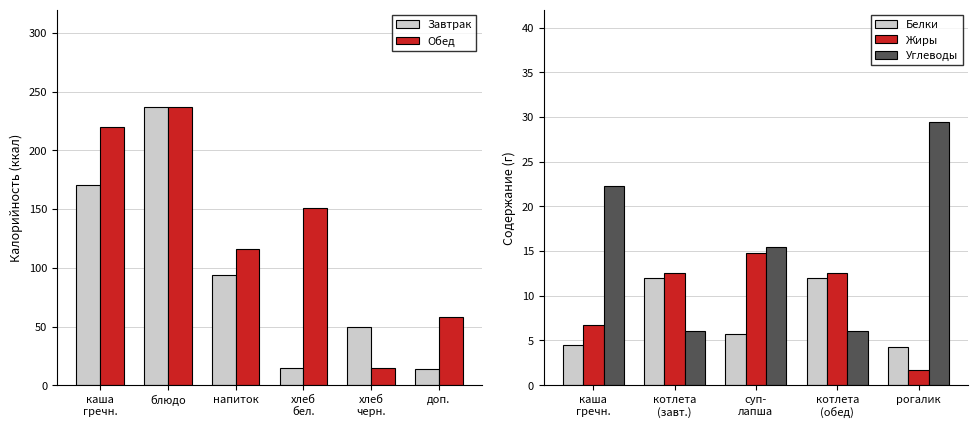

What position from the left is 8?

9